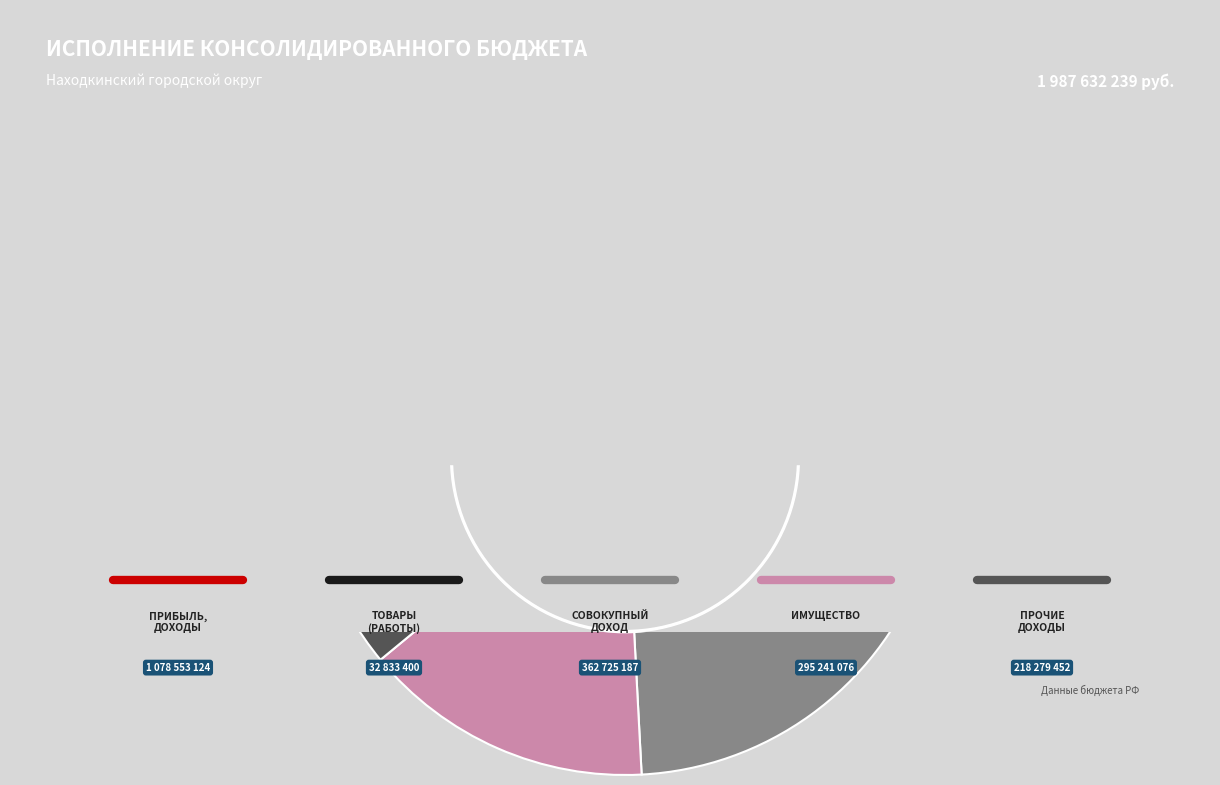

What is the change in value from НАЛОГИ НА ТОВАРЫ (РАБОТЫ, УСЛУГИ) to НАЛОГИ НА СОВОКУПНЫЙ ДОХОД?

+329891786.4